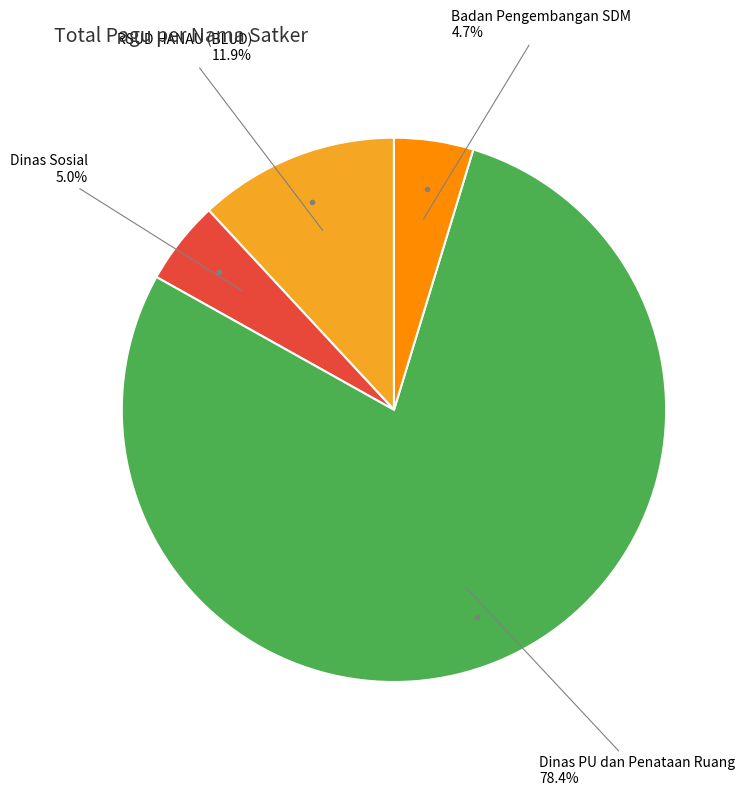

Is there a majority slice in this chart?

Yes